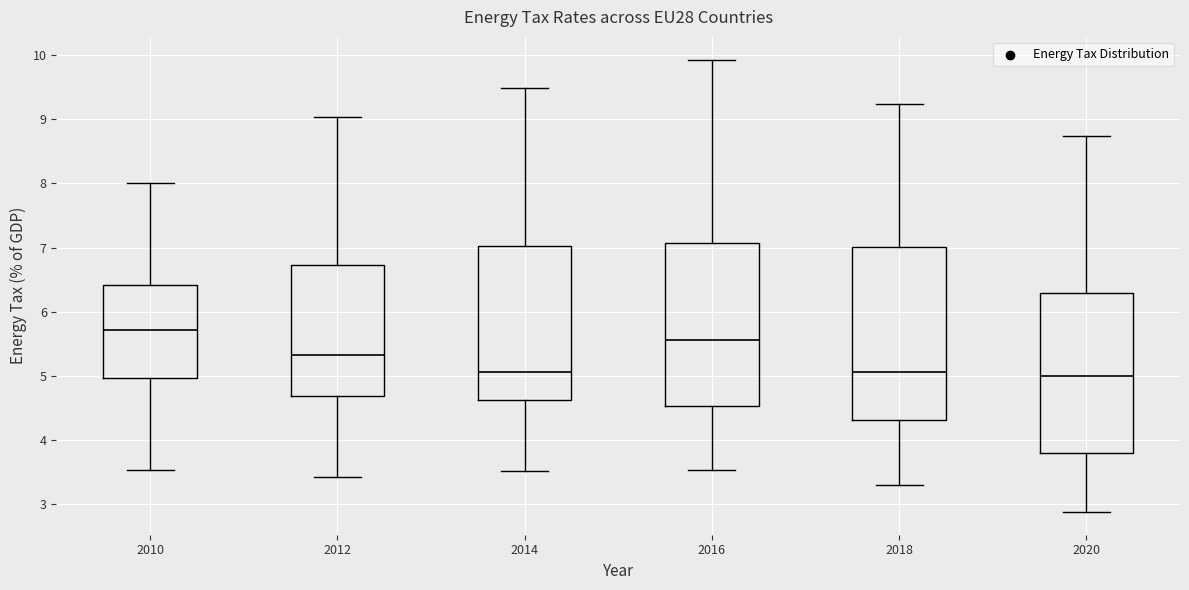

Comparing the boxes themselves (not the whiskers), which one is the tallest?

2018